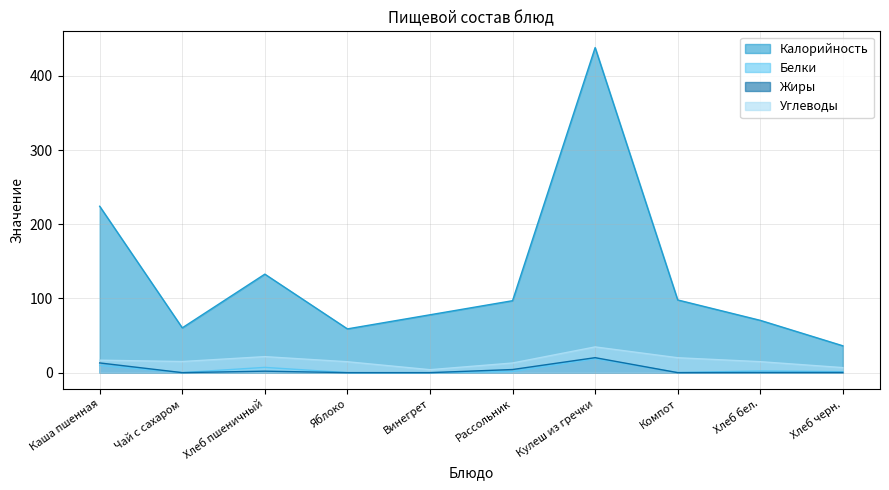

What are all the series names shown in the legend?

Калорийность, Белки, Жиры, Углеводы